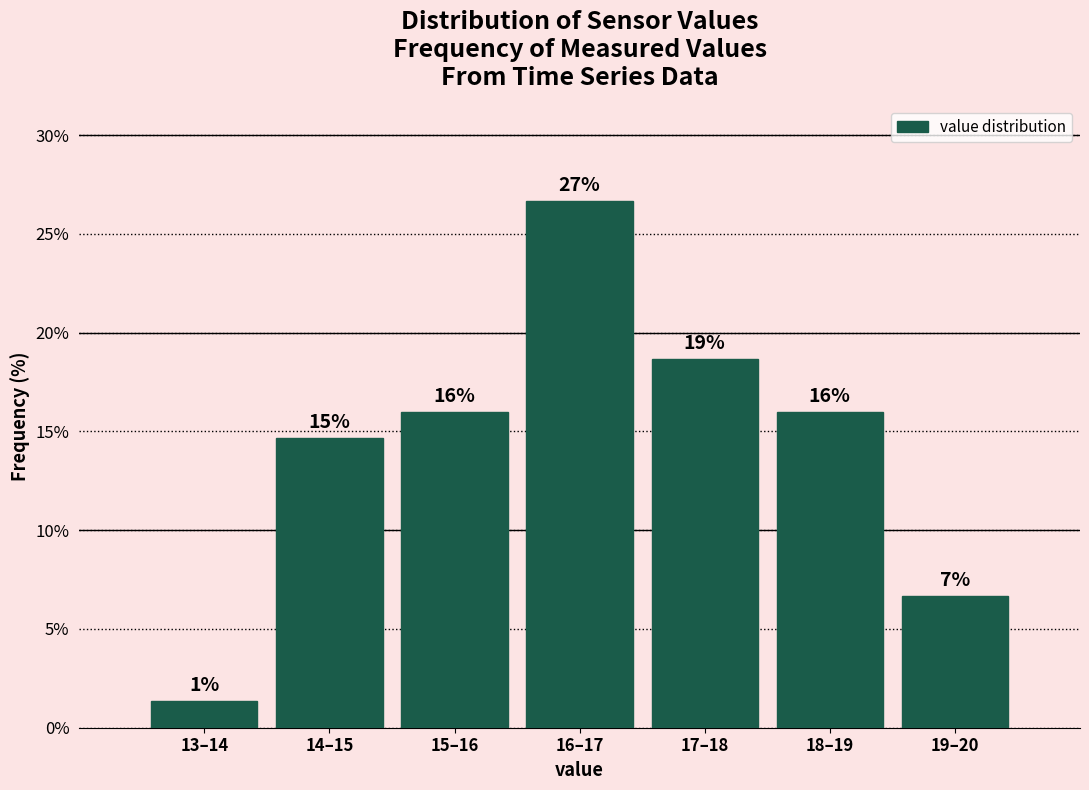

Does the chart contain any negative values?

No